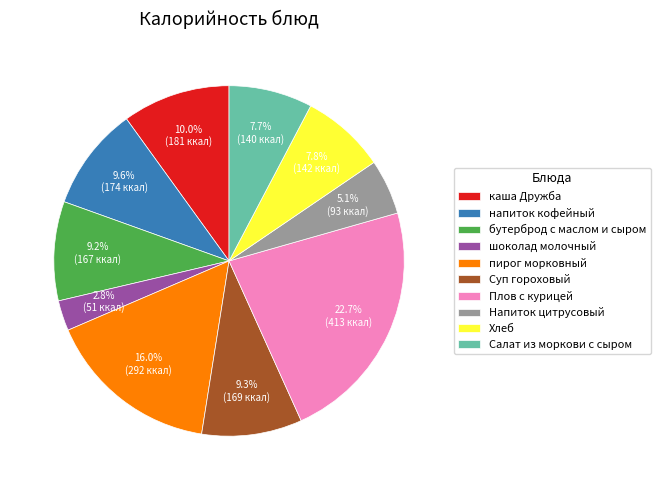

What is the total percentage of Плов с курицей and Хлеб?

30.4%